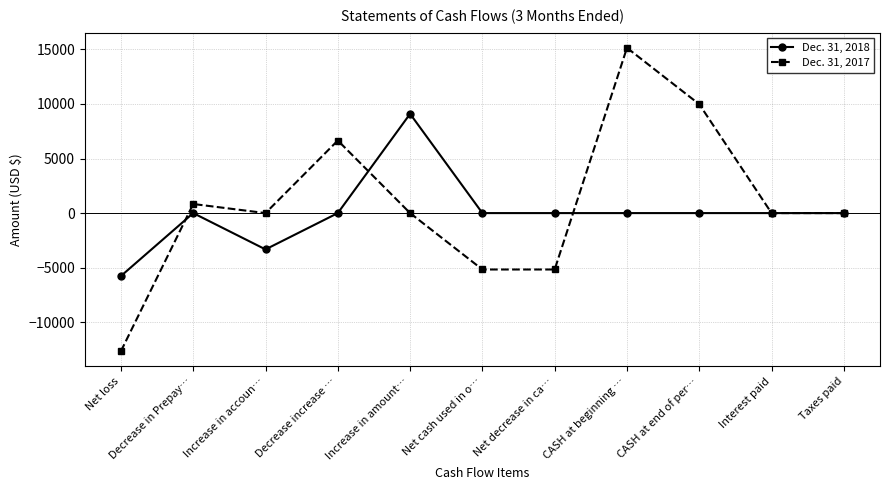

What value does the Dec. 31, 2017 series have at CASH at beginning …?

15140